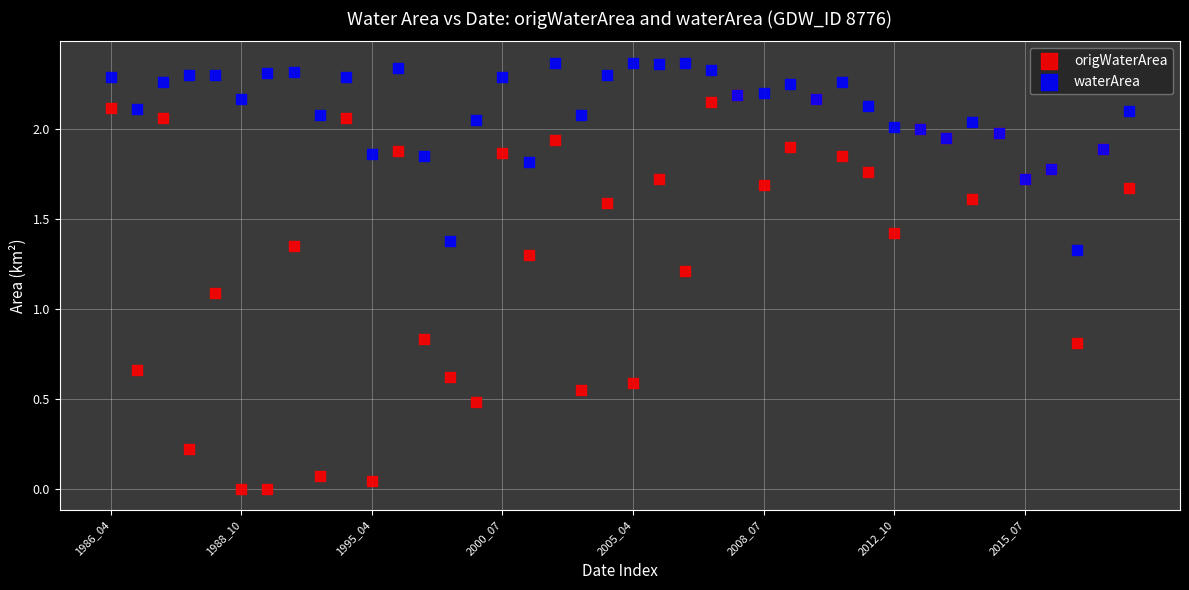

In the origWaterArea series, what Y value is closest to 1?

1.1